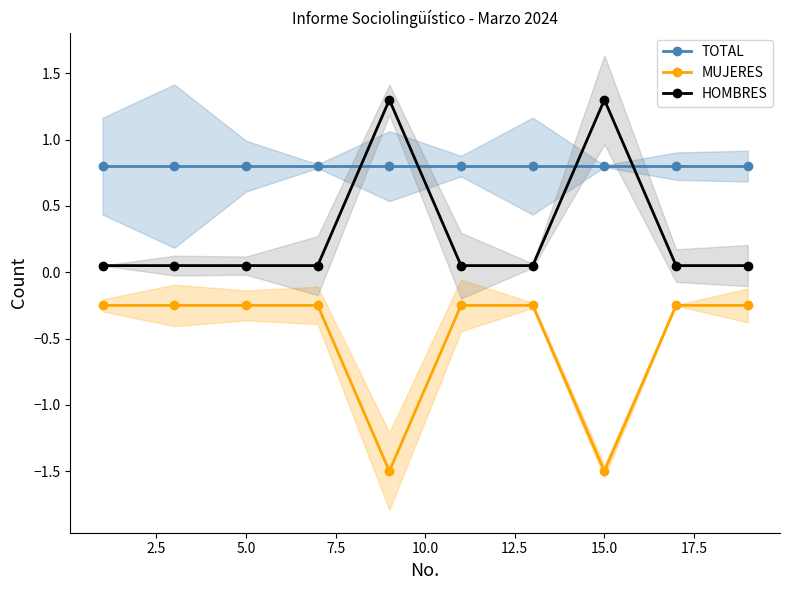

What is the difference between the maximum and minimum values in the HOMBRES series?

1.2